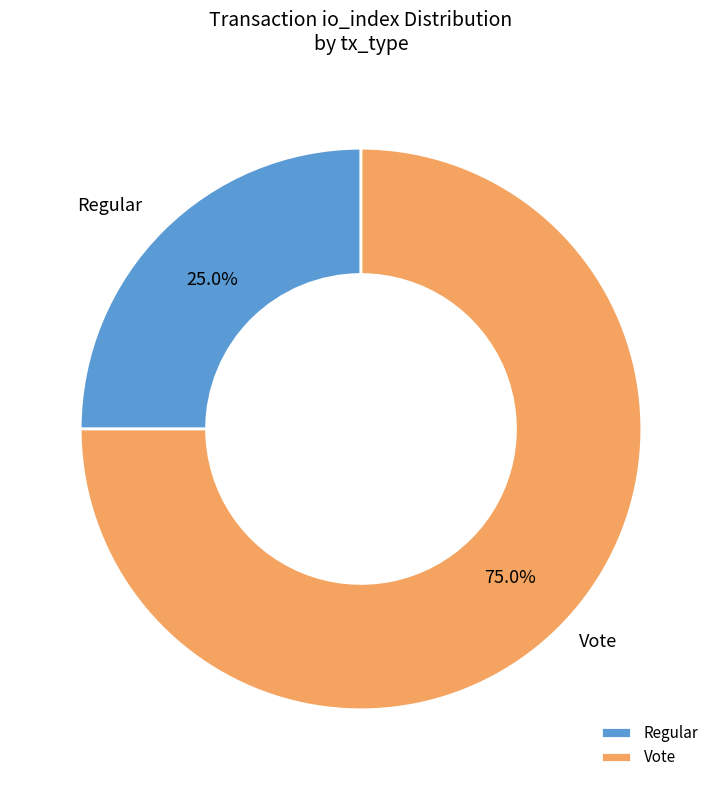

Which category has the biggest portion of the pie?

Vote